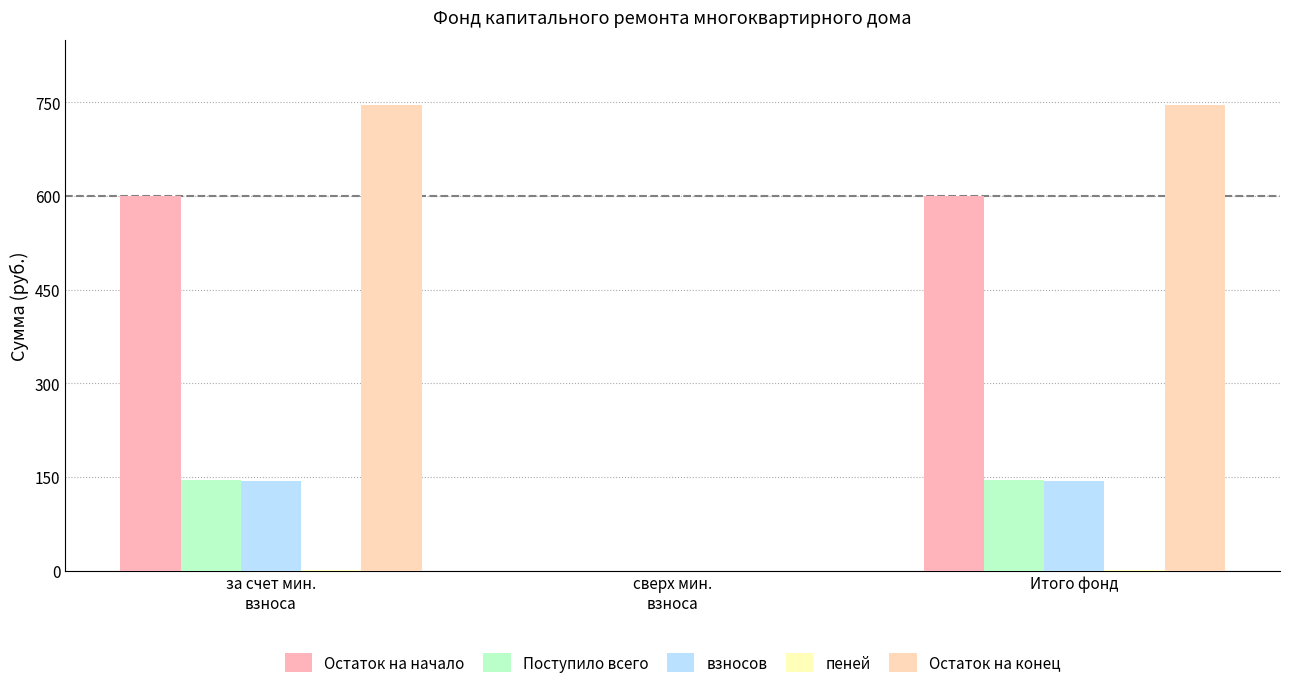

Count the пеней values in the range 0 to 1.

3